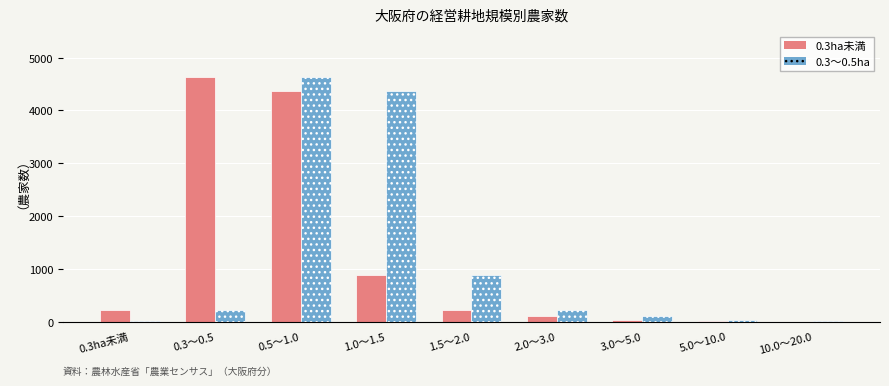

What is the sum of all 0.3～0.5ha values?

10495